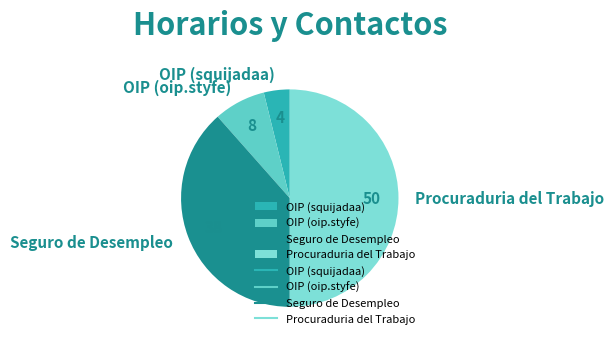

Is Seguro de Desempleo the majority of the pie?

No